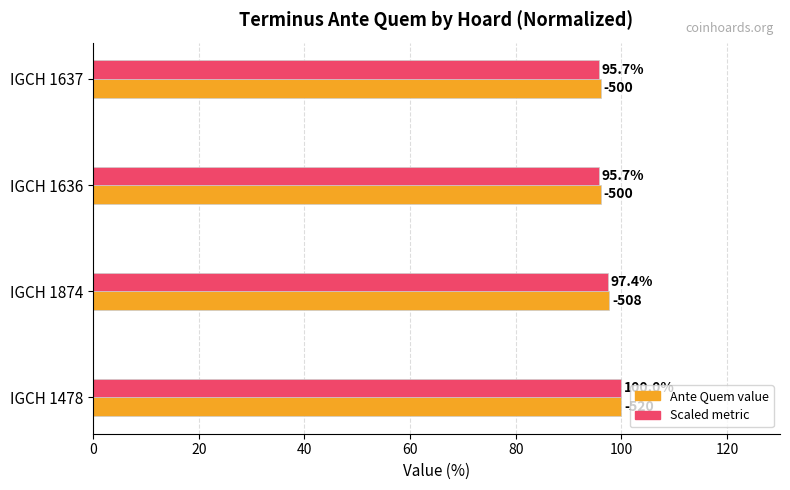

What is the maximum value shown in the chart?

100.0